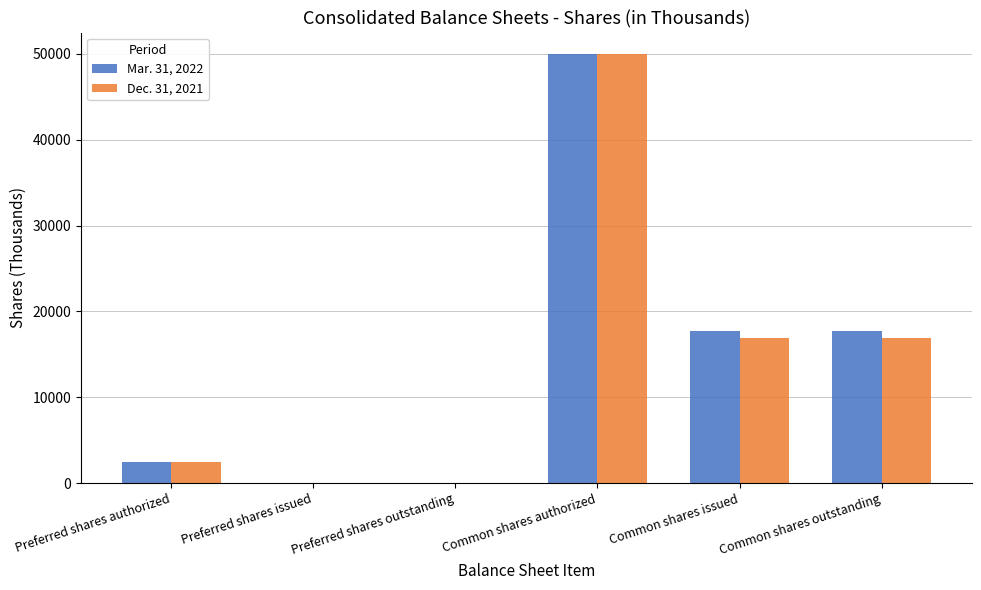

What is the maximum value shown in the chart?

50000